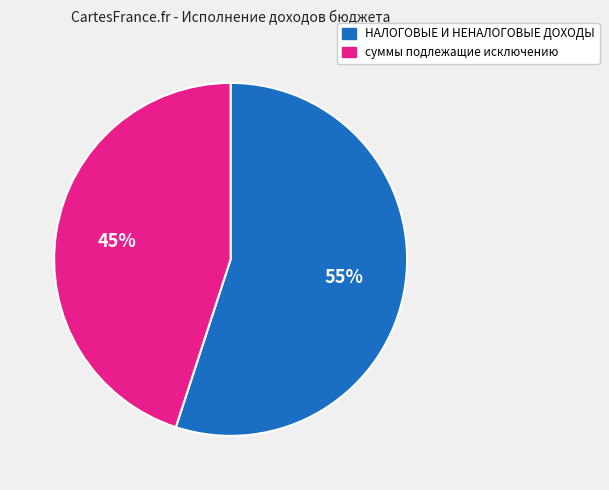

Do суммы подлежащие исключению and НАЛОГОВЫЕ И НЕНАЛОГОВЫЕ ДОХОДЫ together represent more than half of the pie?

Yes